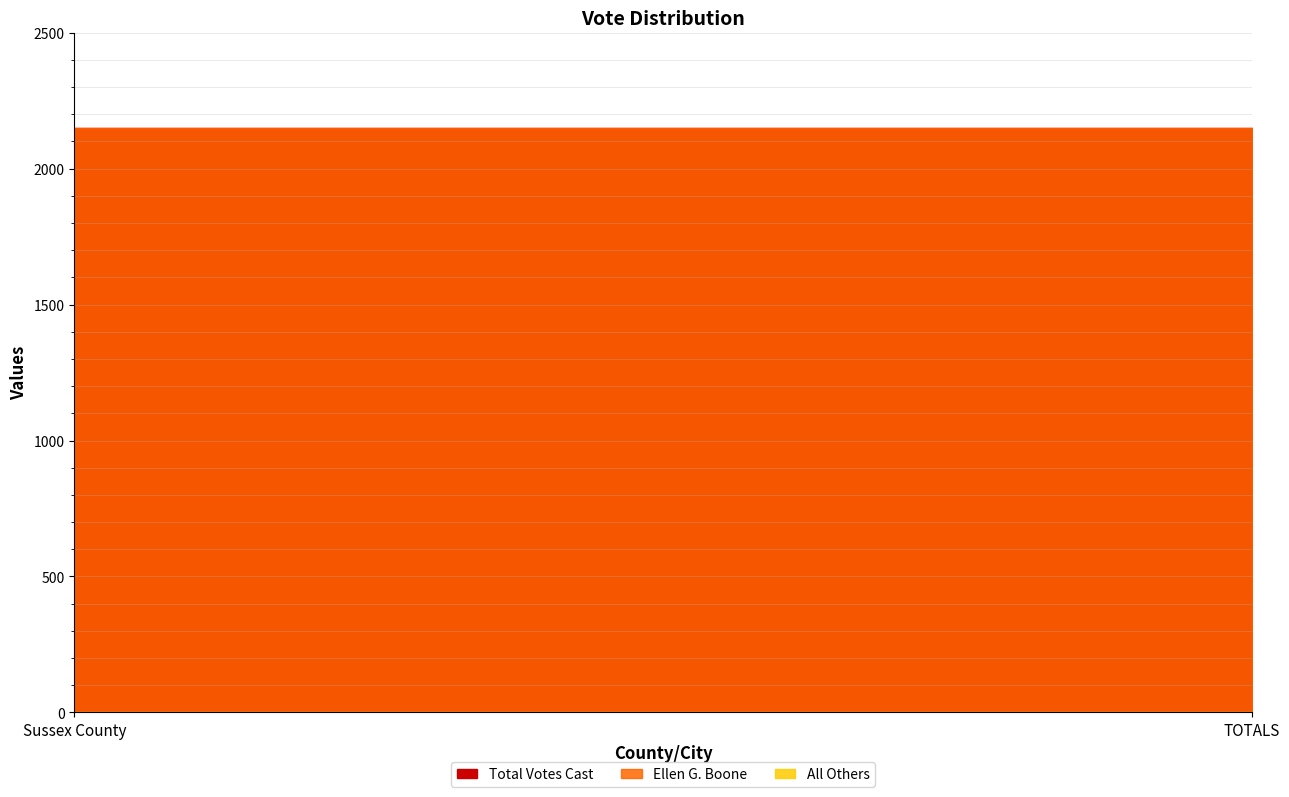

Rank the categories by Ellen G. Boone value from highest to lowest.

Sussex County, TOTALS